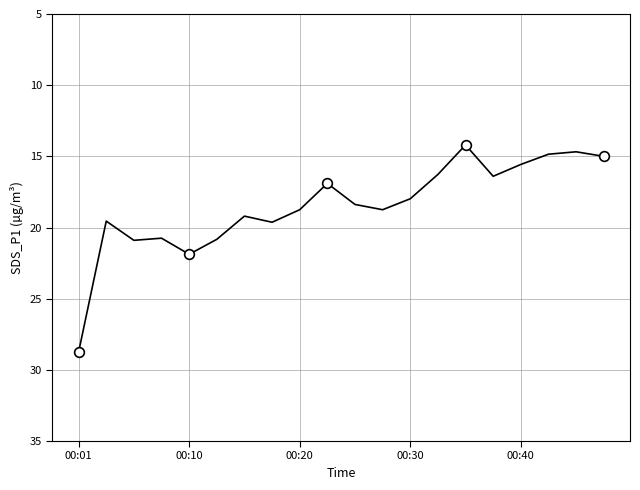

At which category does the data reach its first local valley?

00:10